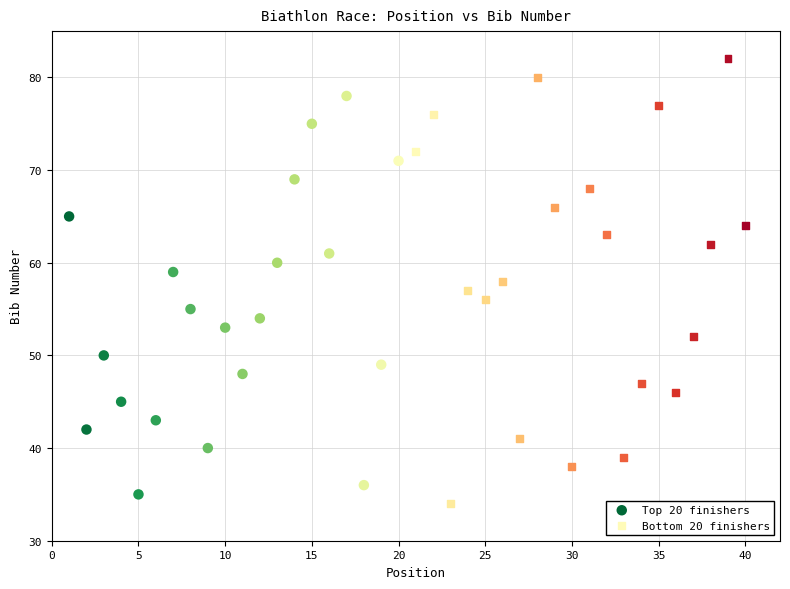

Which series reaches the maximum Y coordinate?

Bottom 20 finishers